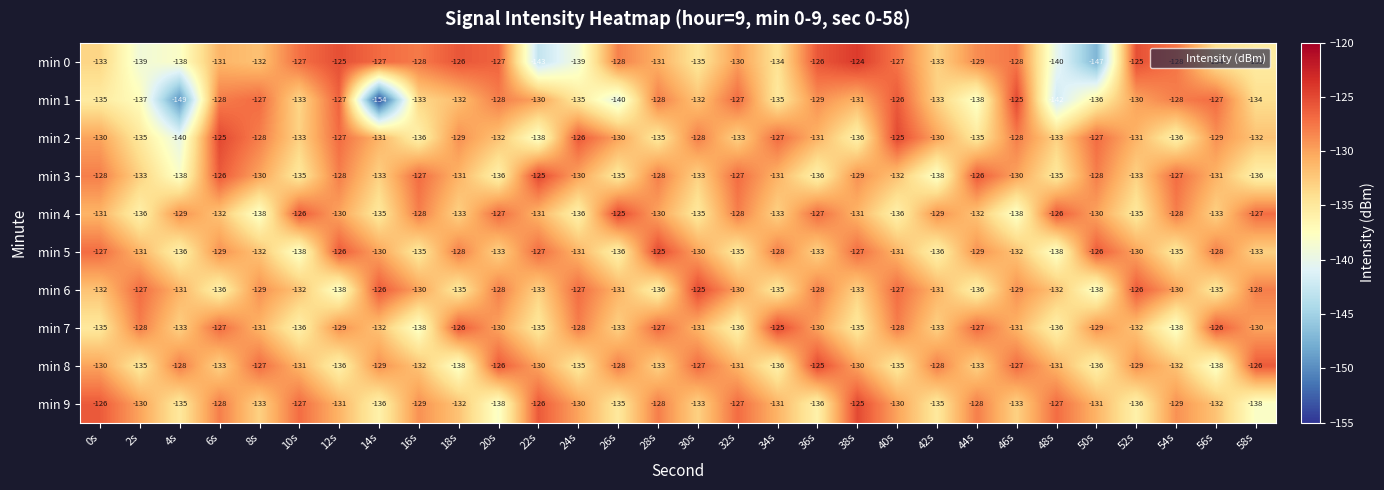

True or false: min 1 has a value of -130 at 22s.

True